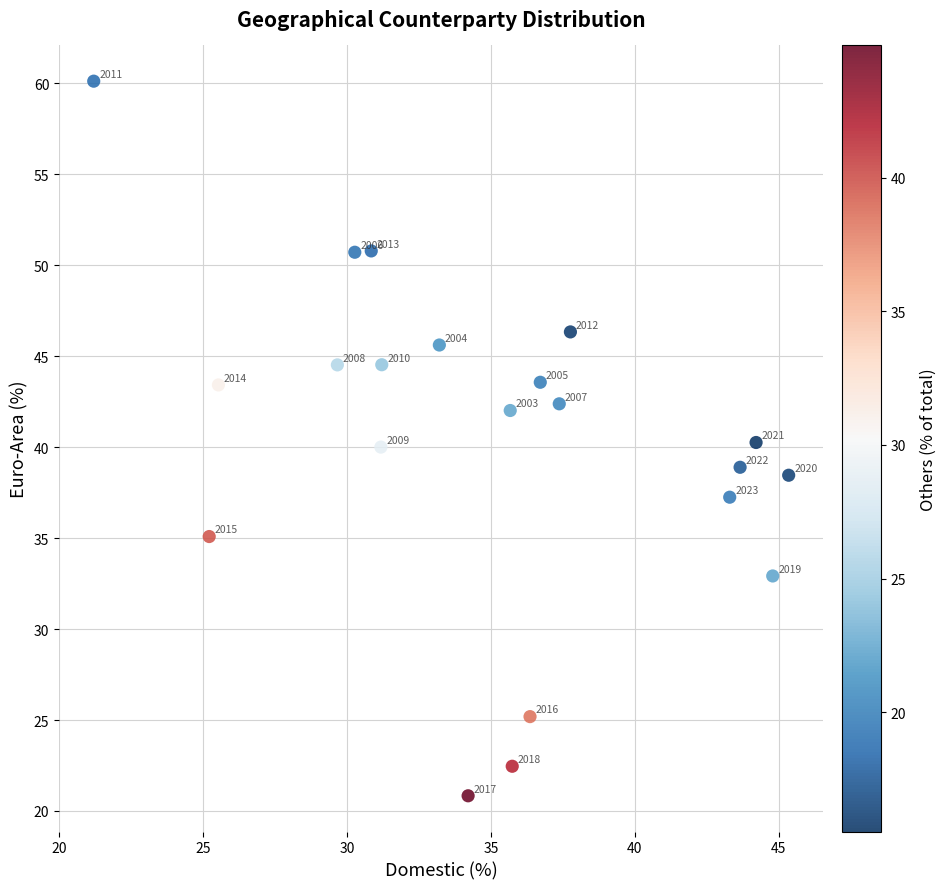

What Y value in the scatter plot is closest to 40?

40.0